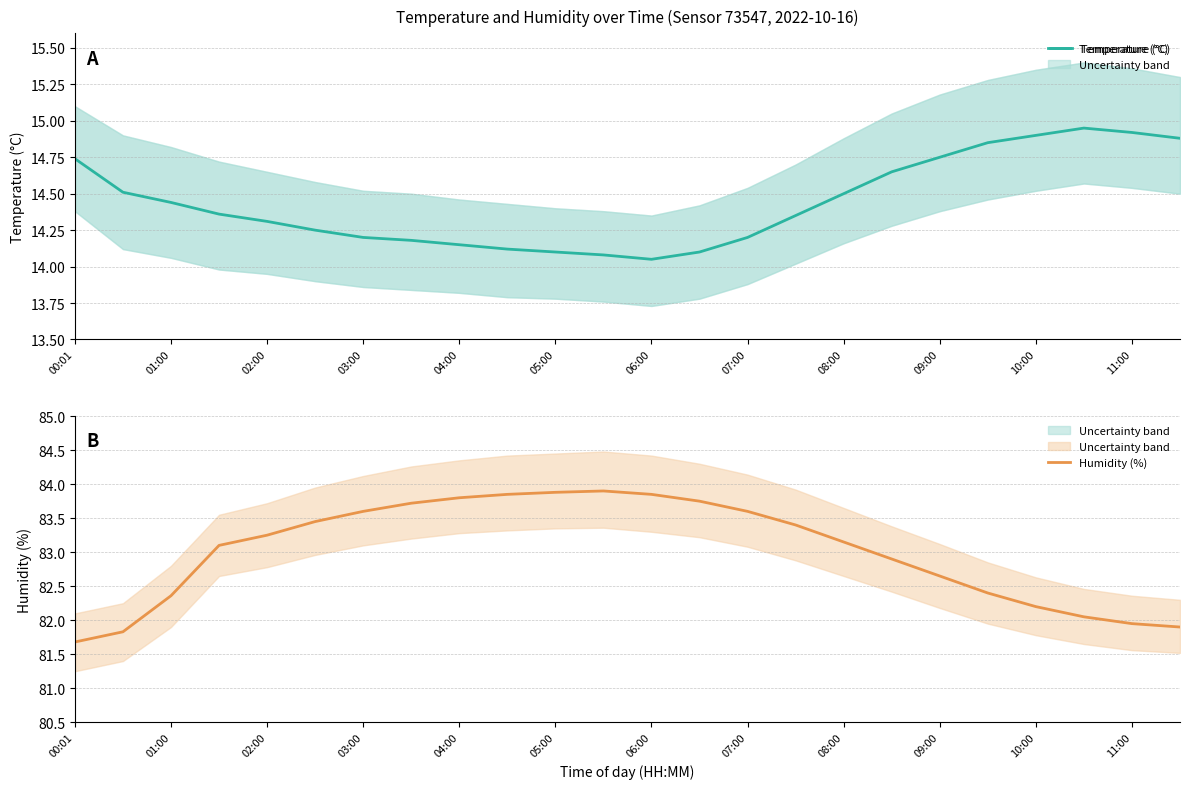

True or false: Temperature (°C) and Humidity (%) intersect in this chart.

False